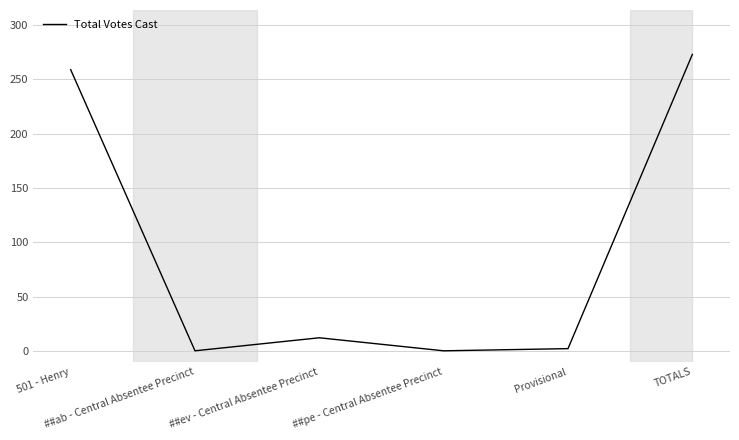

True or false: the data has more than 2 interior local peaks.

False